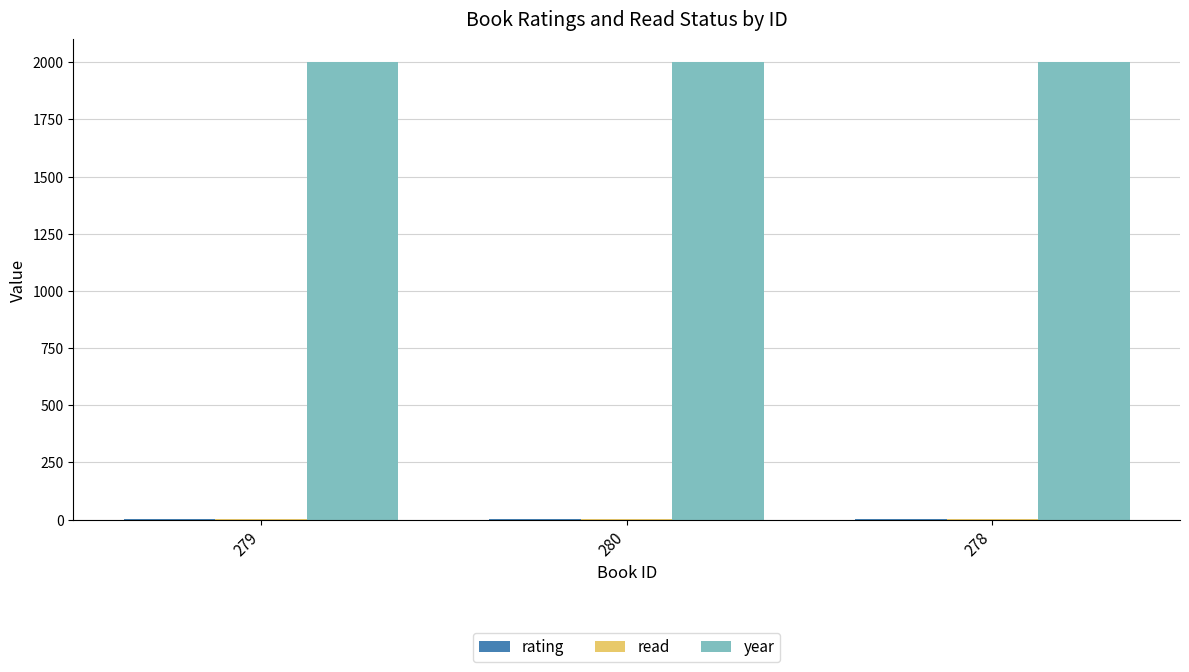

What is the total value across all series at 278?

2005